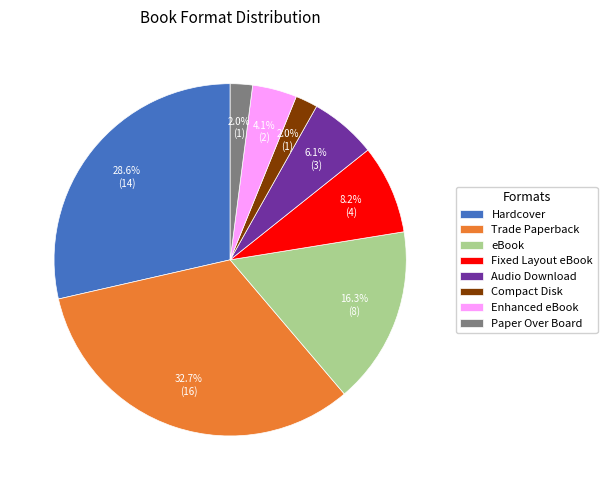

Is the sum of Enhanced eBook and Fixed Layout eBook greater than half?

No